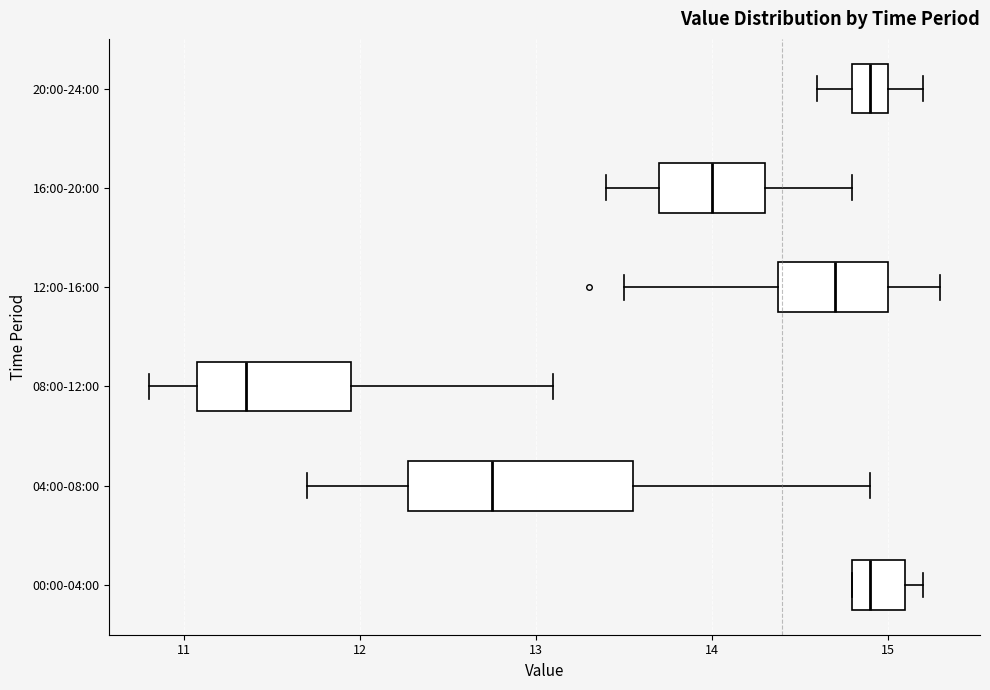

Where is the right edge of the box for 08:00-12:00 on the x-axis? The values are not printed on the chart, so give them approximately, as read against the axis.

12.0